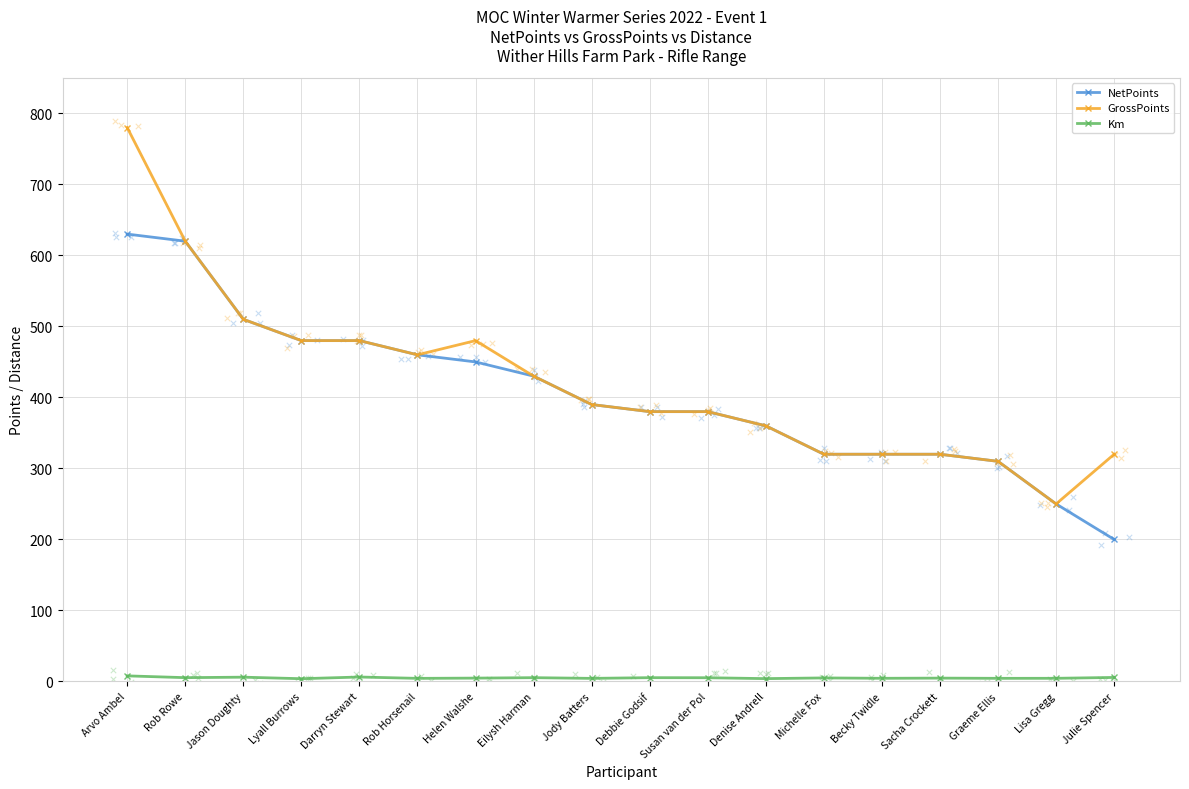

Which series reaches the minimum Y coordinate?

Km